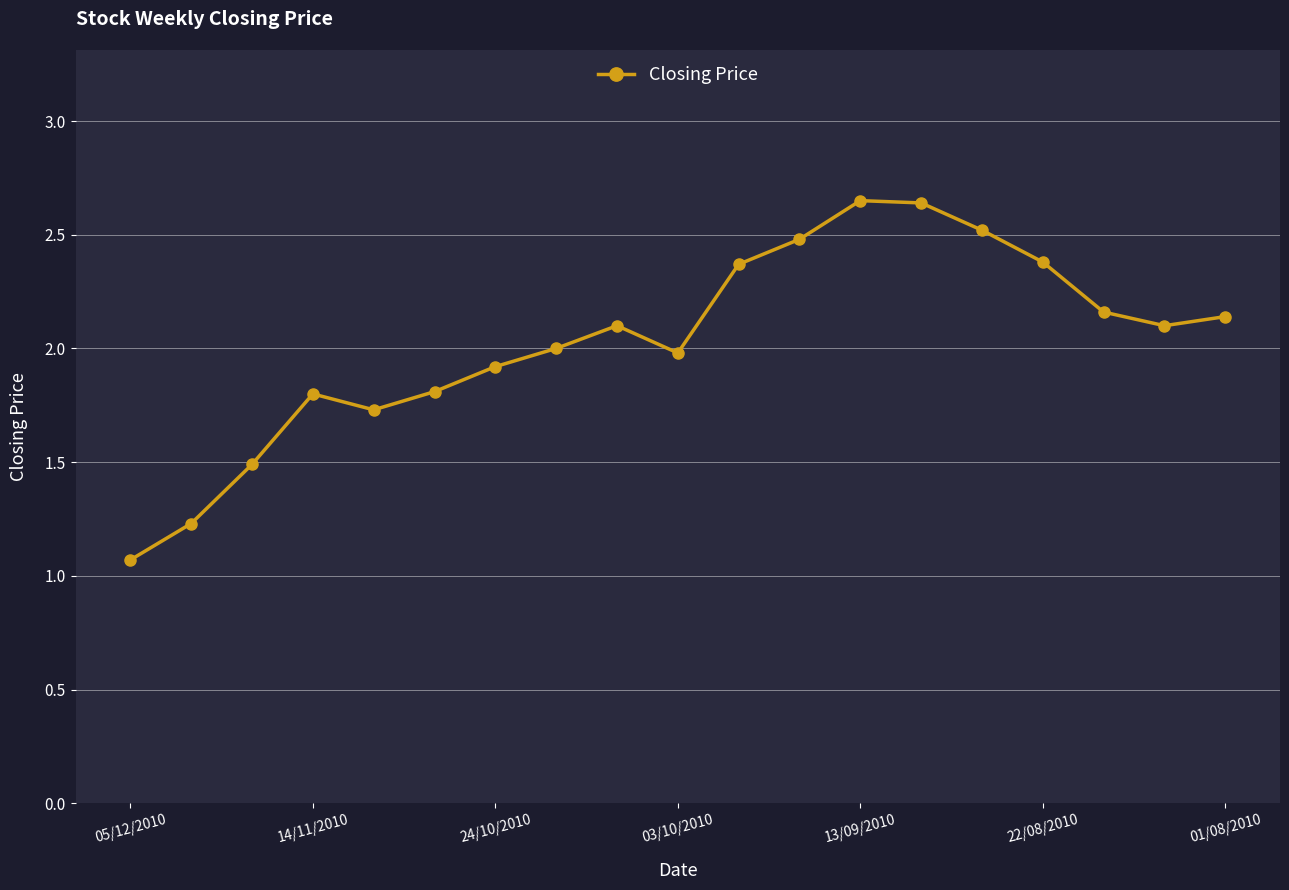

What is the value of the 8th point from the left?

2.0